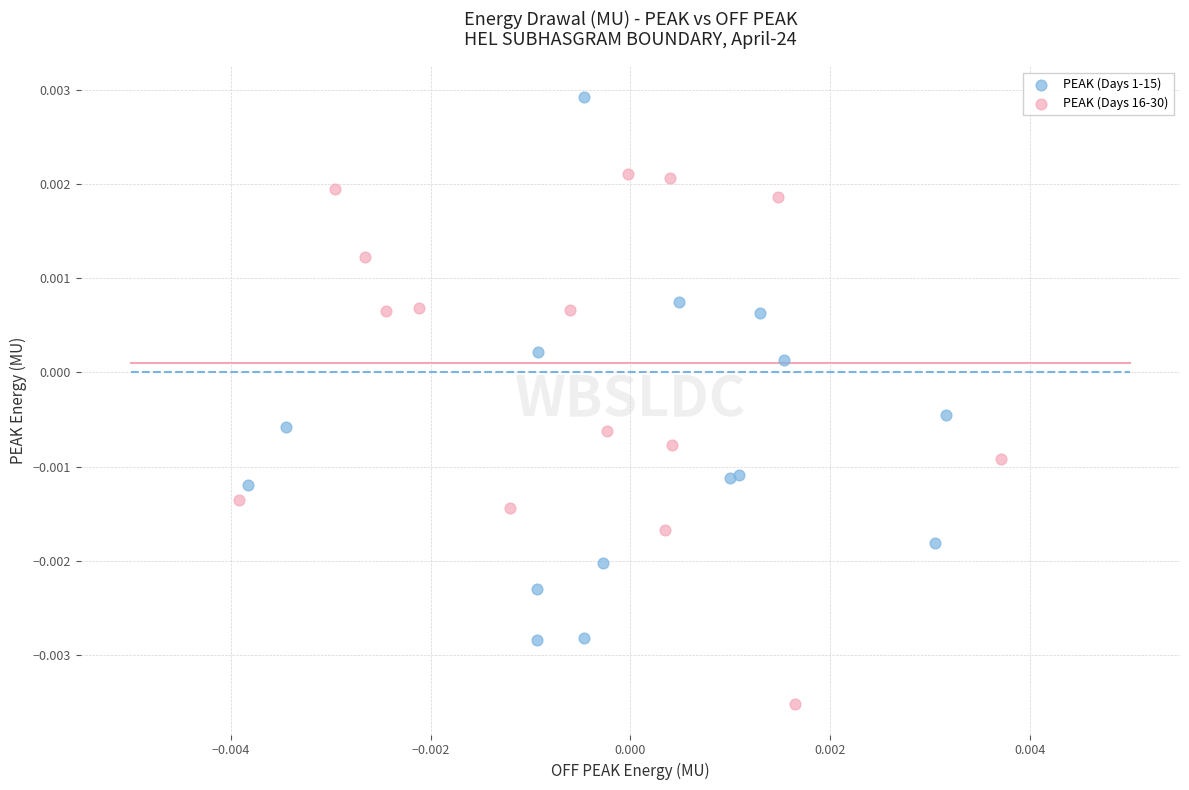

What are all the series names shown in the legend?

PEAK (Days 1-15), PEAK (Days 16-30)